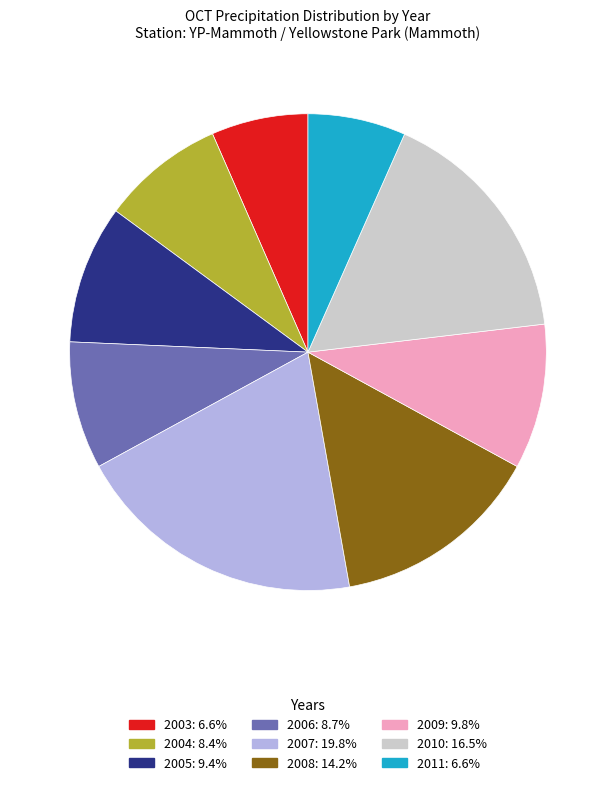

Approximately how many times larger is the value at 2010 compared to 2009?

1.7